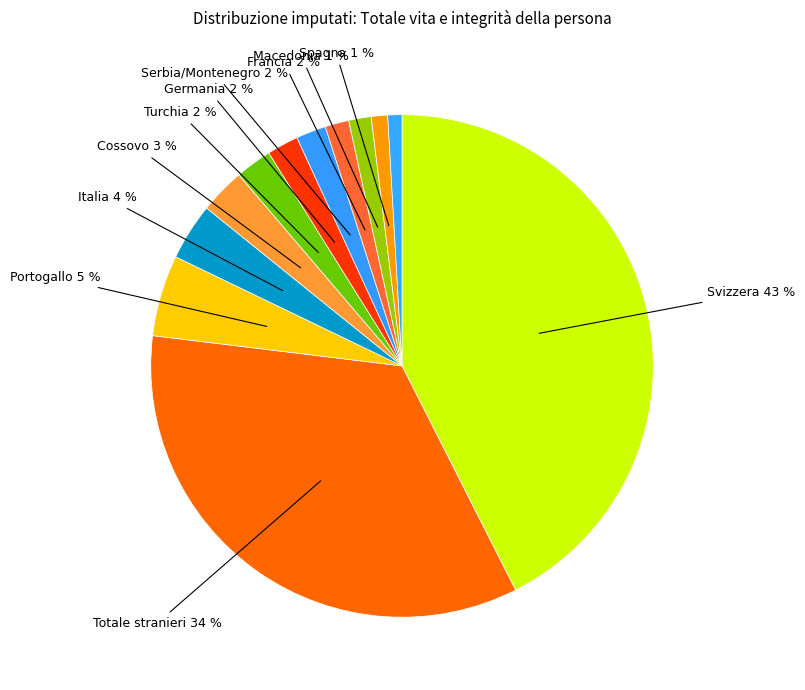

How many slices are in this pie chart?

12